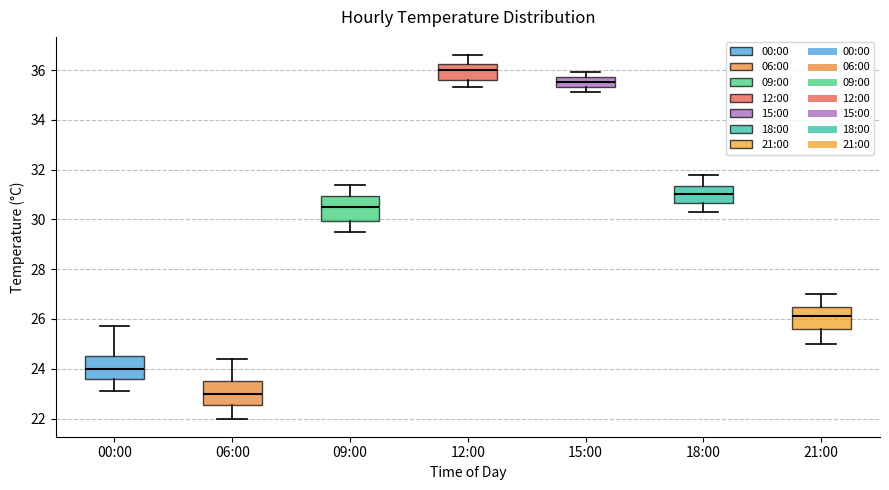

Reading left to right, read every box against the y-axis: the position of its median line, the range the box covers, and the ends of its whiskers. The values are not printed on the chart, so give them approximately, as read against the axis.

00:00: median 24.0, box 23.6 to 24.6, whiskers 23.2 to 25.8
06:00: median 23.0, box 22.6 to 23.6, whiskers 22.0 to 24.4
09:00: median 30.6, box 30.0 to 31.0, whiskers 29.6 to 31.4
12:00: median 36.0, box 35.6 to 36.2, whiskers 35.4 to 36.6
15:00: median 35.6, box 35.4 to 35.8, whiskers 35.2 to 36.0
18:00: median 31.0, box 30.6 to 31.4, whiskers 30.4 to 31.8
21:00: median 26.2, box 25.6 to 26.6, whiskers 25.0 to 27.0